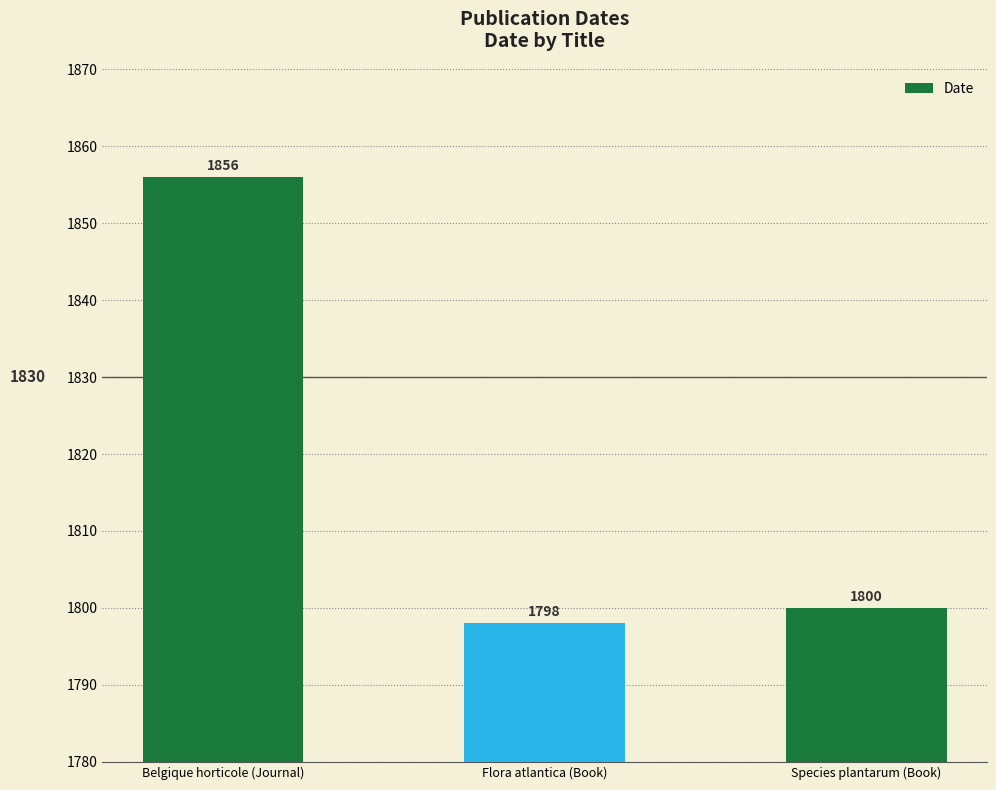

What is the change in value from Belgique horticole (Journal) to Flora atlantica (Book)?

-58